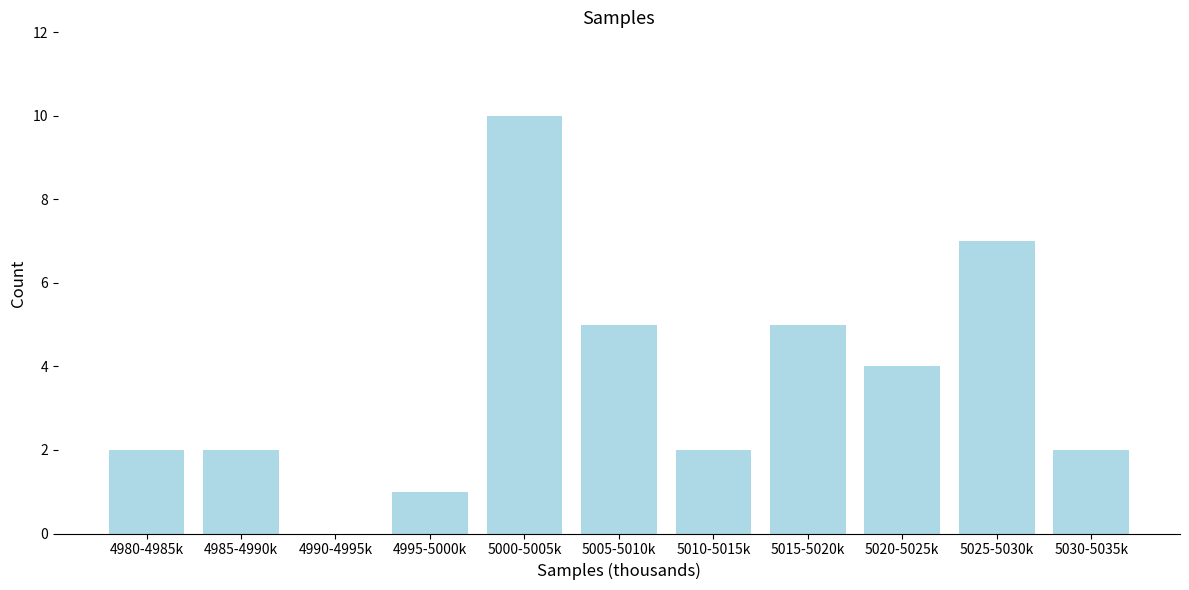

Reading right to left, extract all data points from this chart.

5030-5035k=2	5025-5030k=7	5020-5025k=4	5015-5020k=5	5010-5015k=2	5005-5010k=5	5000-5005k=10	4995-5000k=1	4990-4995k=0	4985-4990k=2	4980-4985k=2